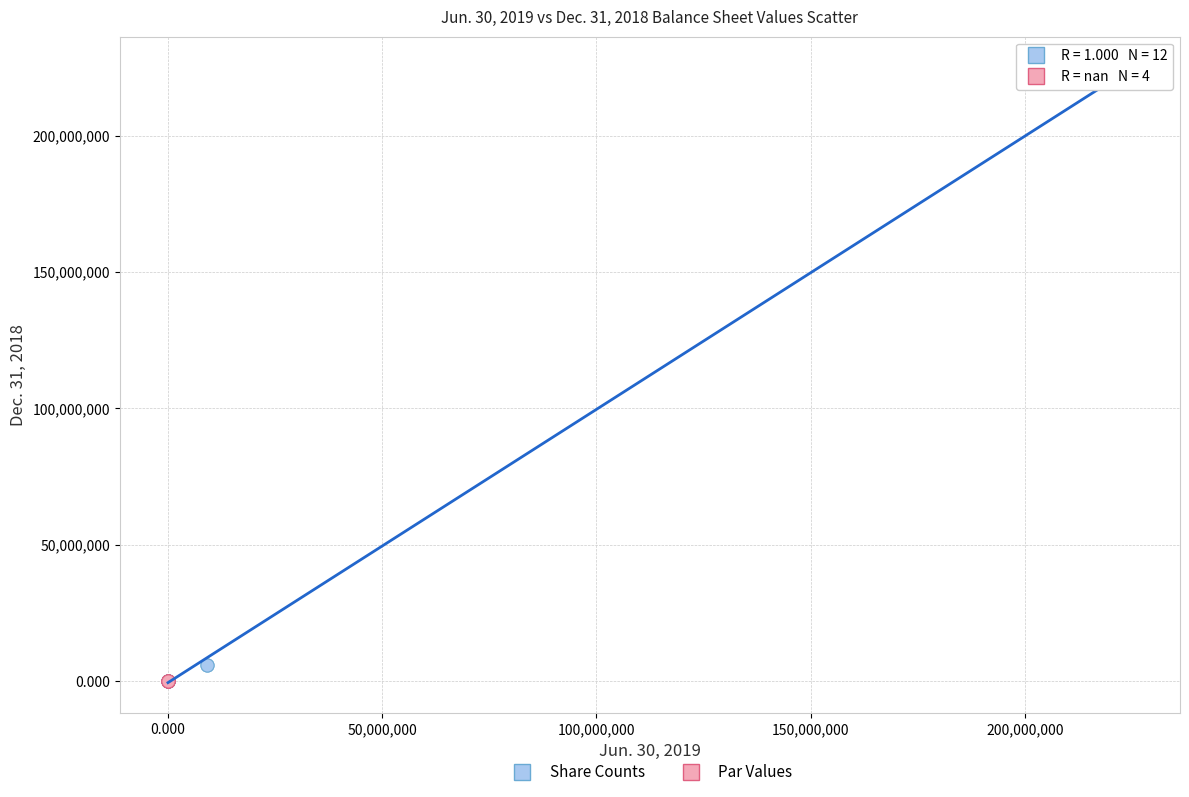

Which series reaches the maximum Y coordinate?

Share Counts